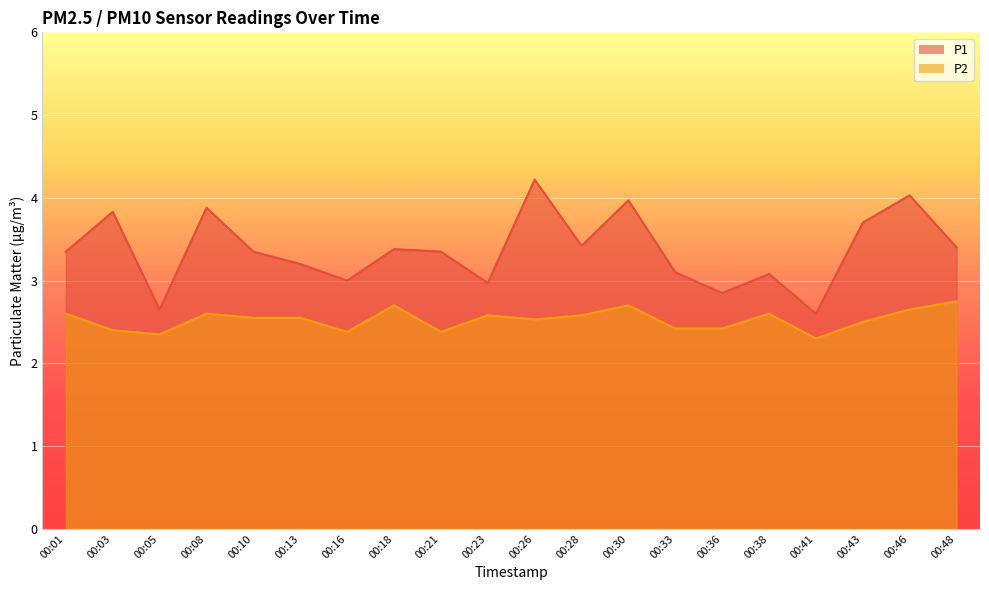

Which series has the largest total across all categories?

P1